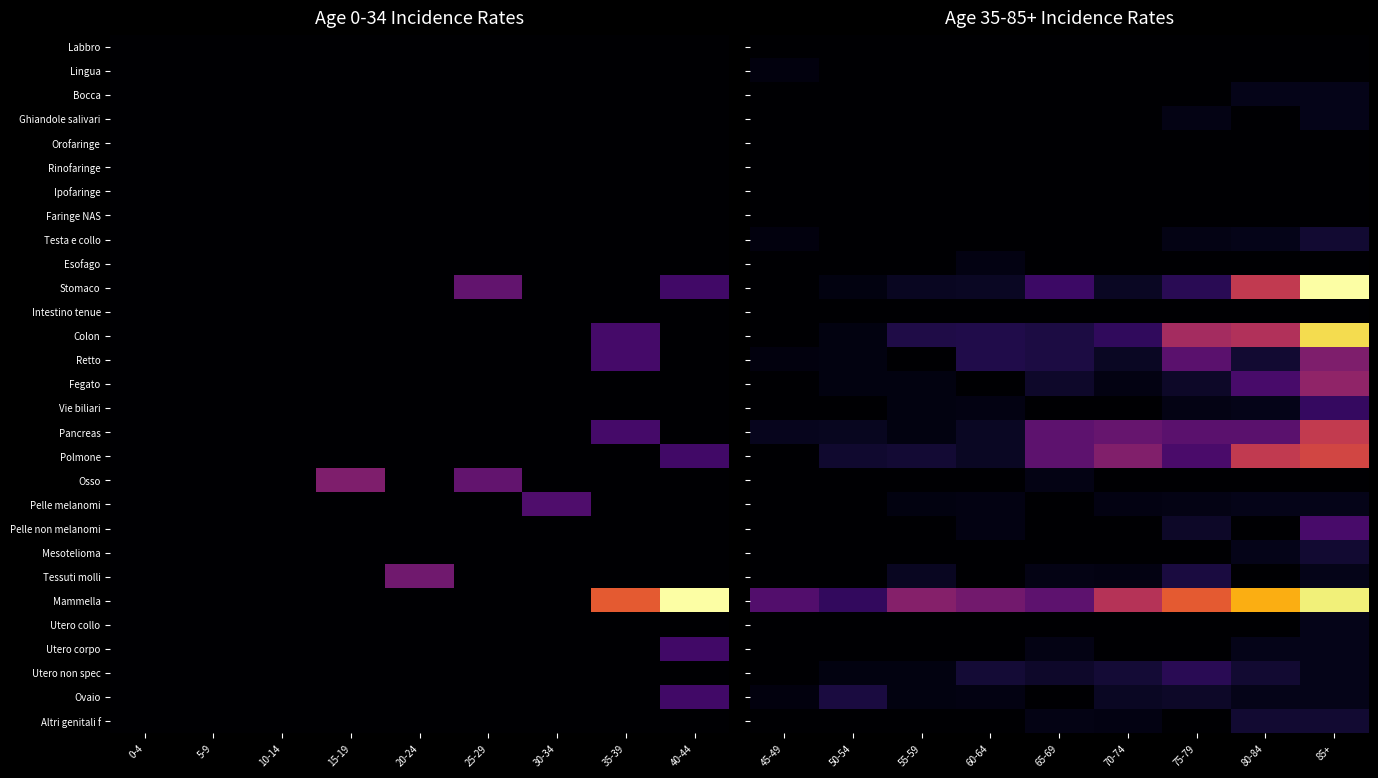

True or false: Fegato has a value of 56.9 at 80-84.

False